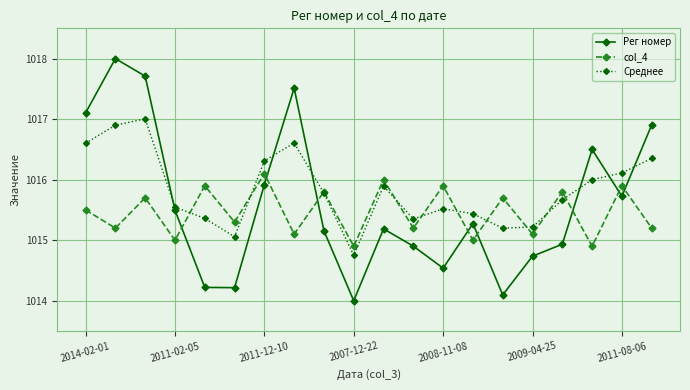

Which series has the largest range (max minus min)?

Рег номер